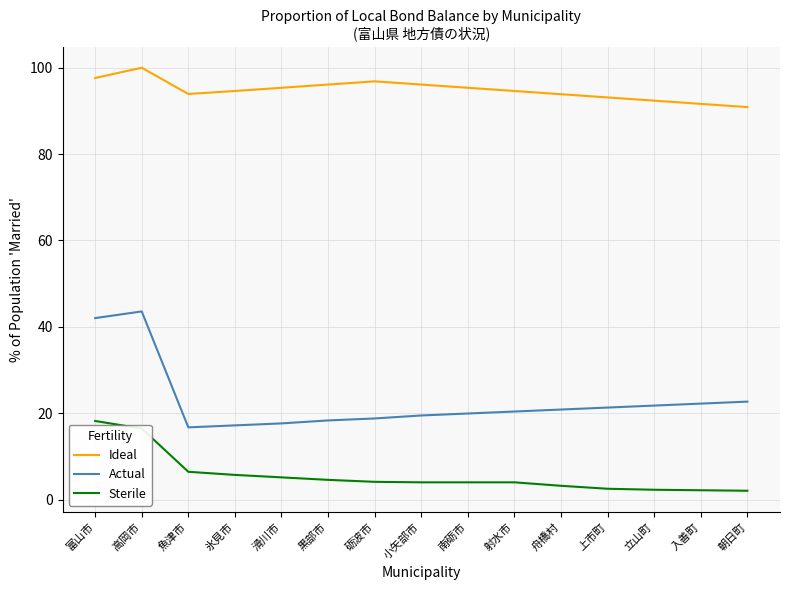

What is the lowest value of the Ideal series?

90.9